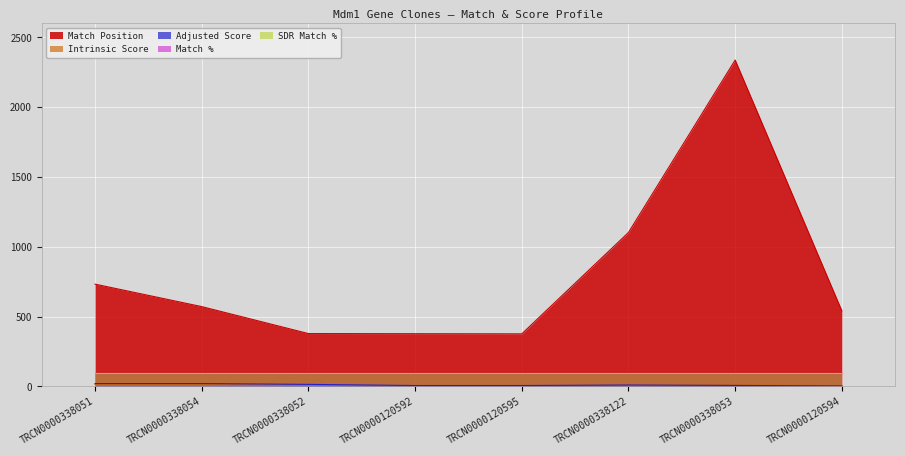

What is the difference between the second highest and minimum values in the Intrinsic Score series?

10.1